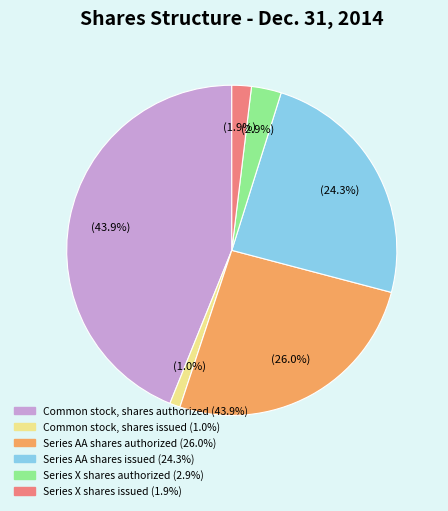

Rank the categories by value from lowest to highest.

Common stock, shares issued, Series X shares issued, Series X shares authorized, Series AA shares issued, Series AA shares authorized, Common stock, shares authorized